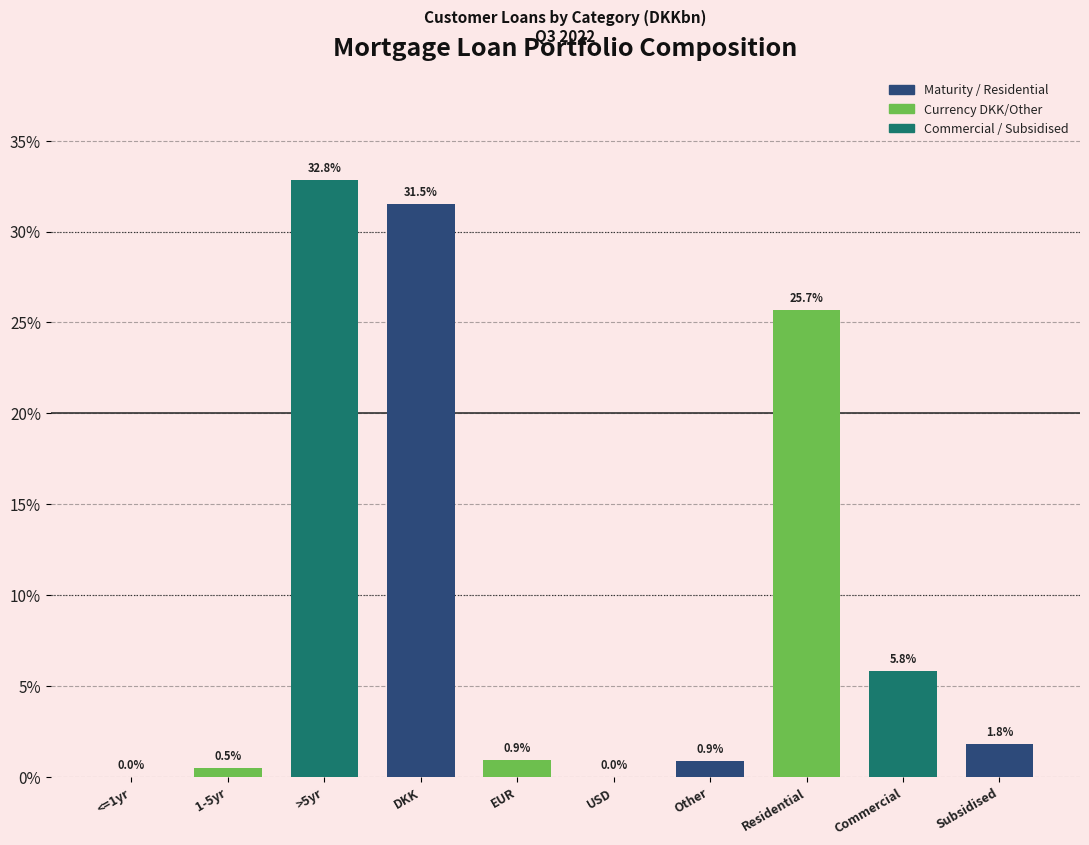

Is it true that the value at Residential is 39.0?

False